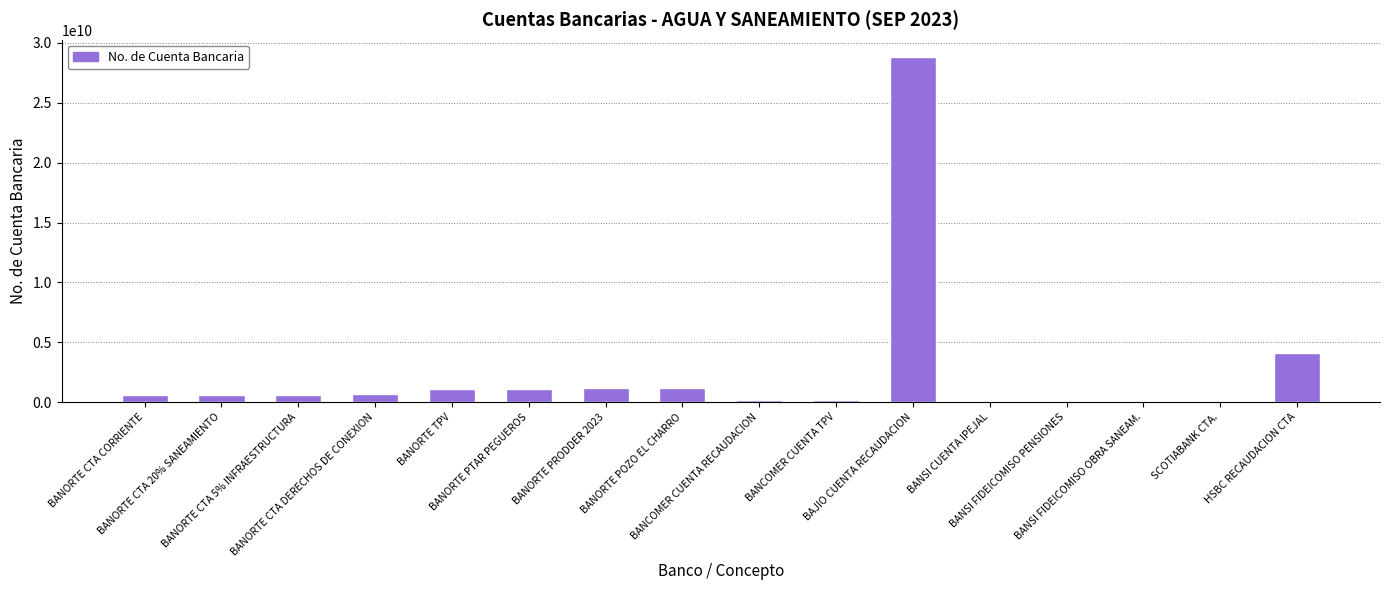

How many data points does each series have?

16